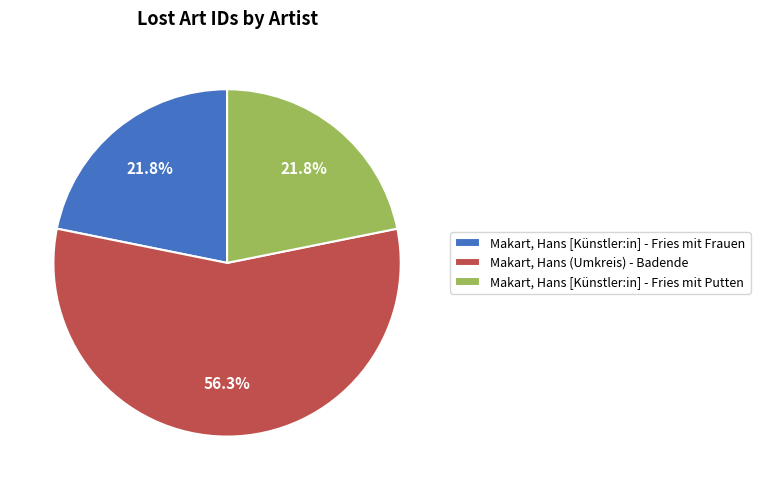

How many segments does this pie chart have?

3